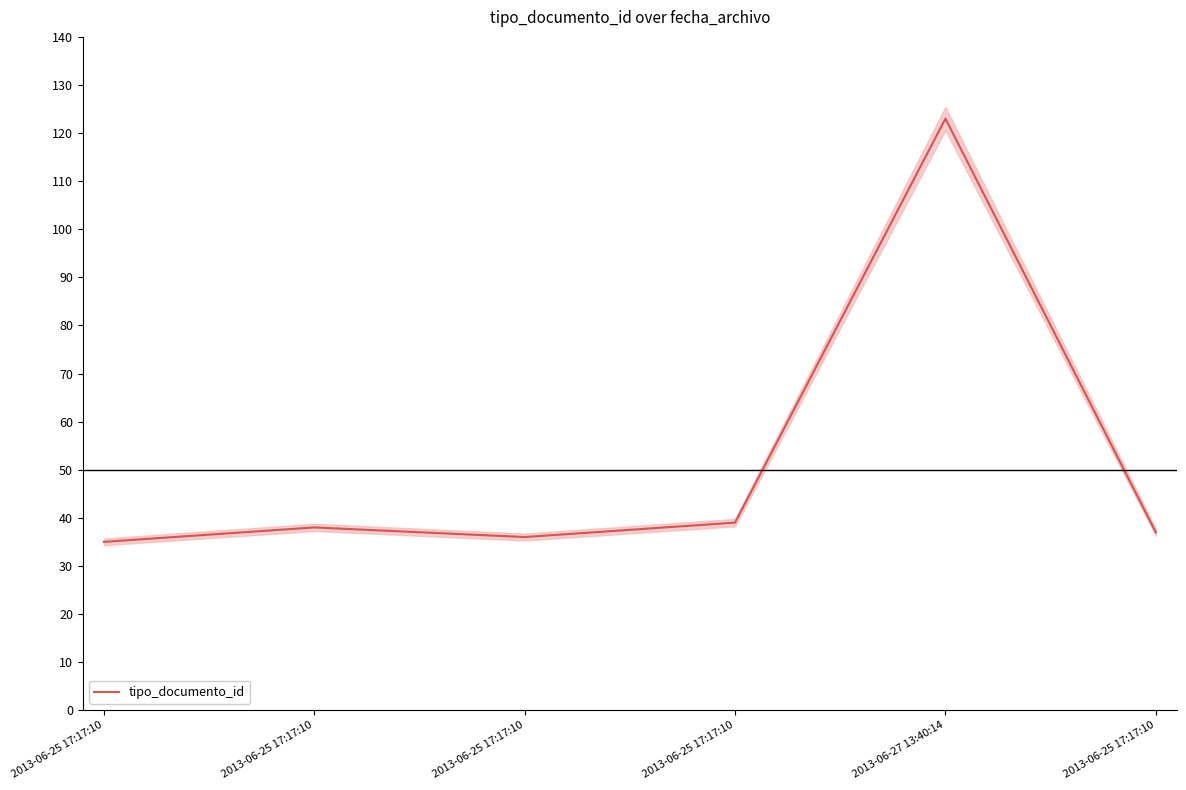

What is the average value?

51